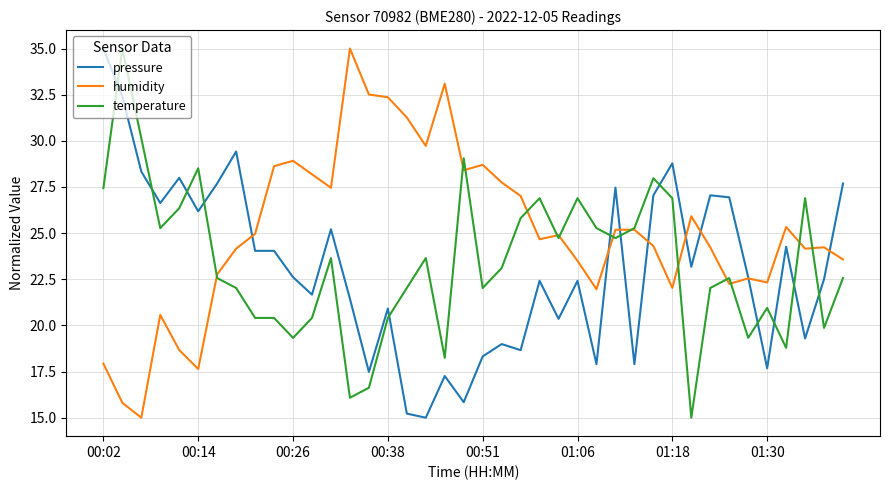

What is the greatest value displayed?

35.0